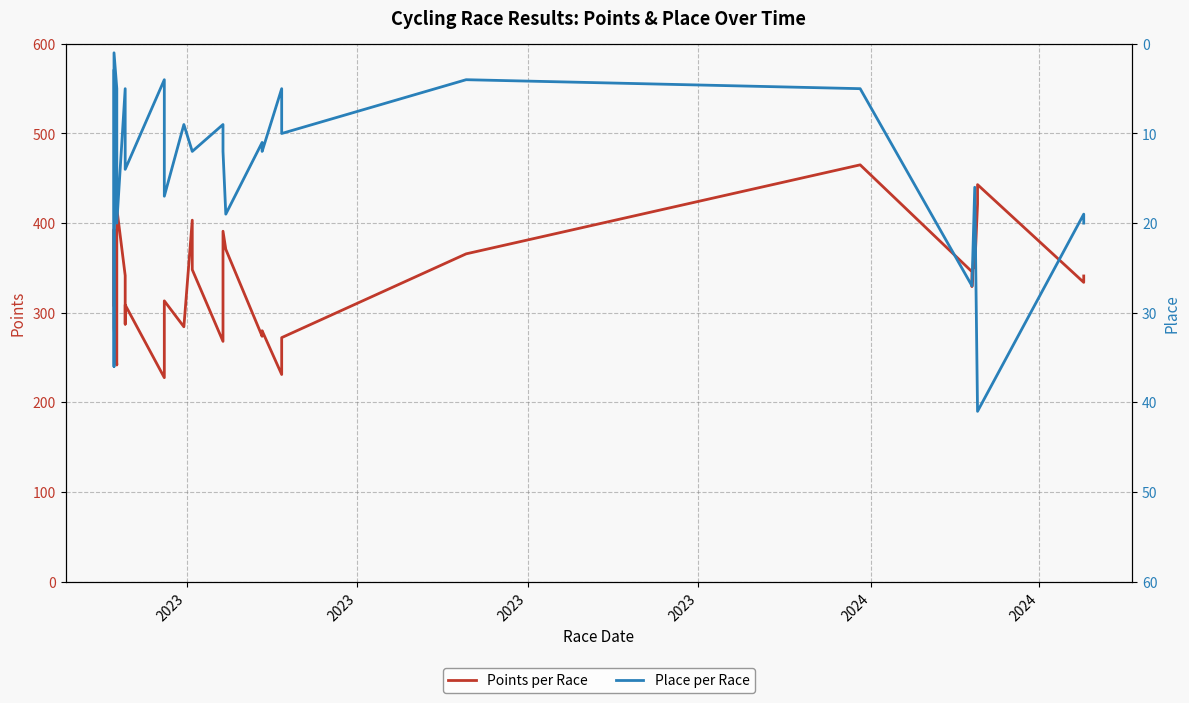

What are all the series names shown in the legend?

Points per Race, Place per Race